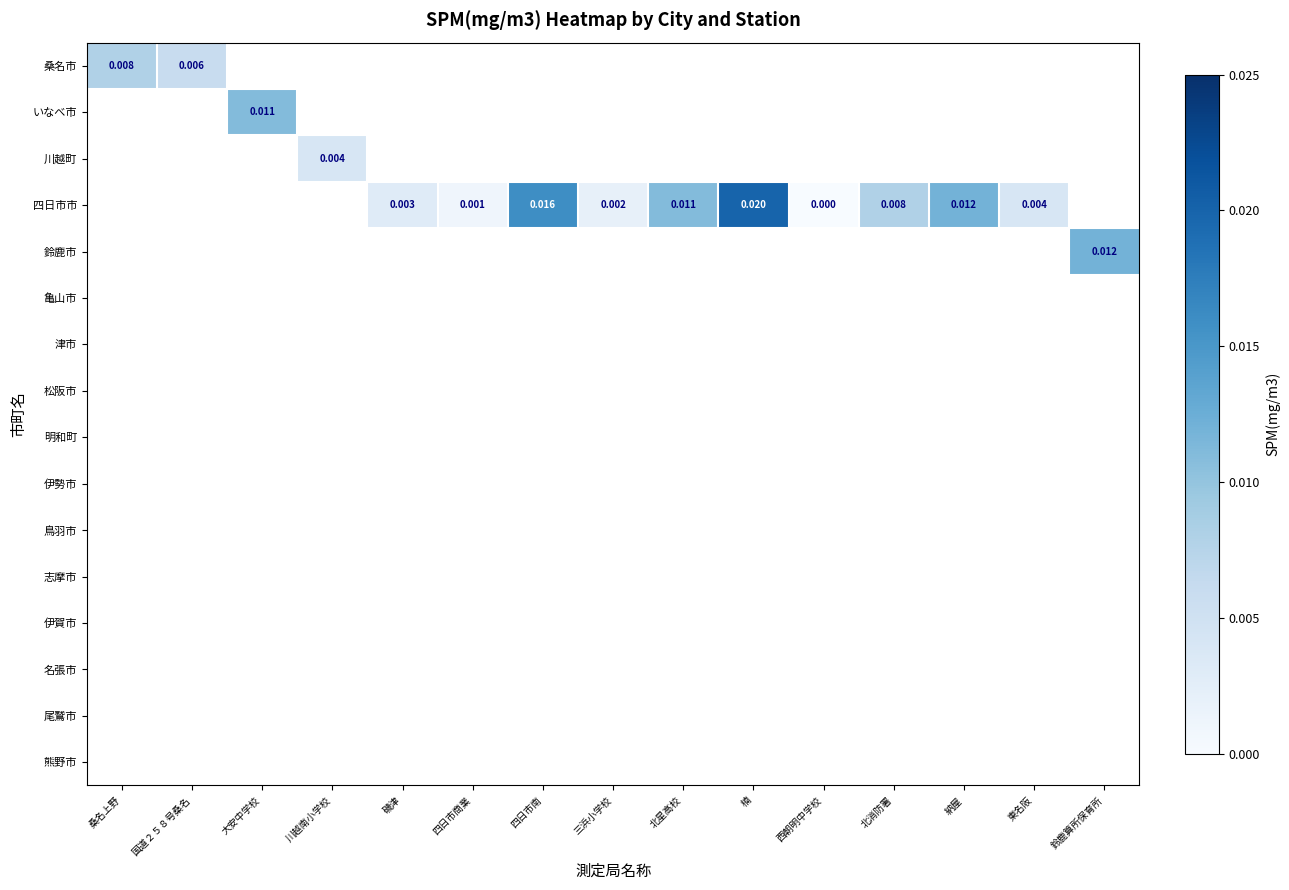

Count the number of data series in this chart.

16